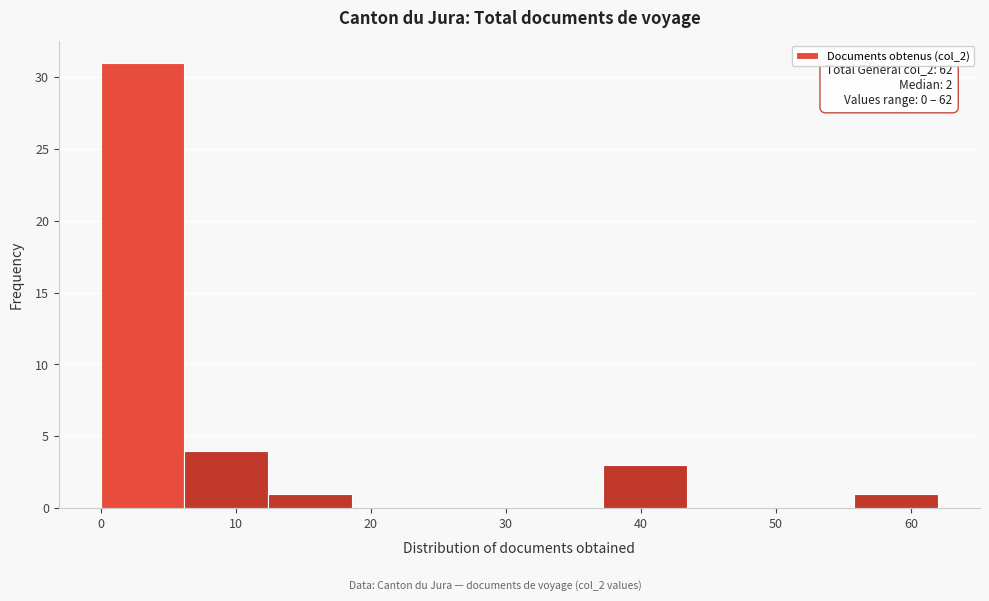

Over which range of the x-axis is the bar tallest?

0.0 to 6.2